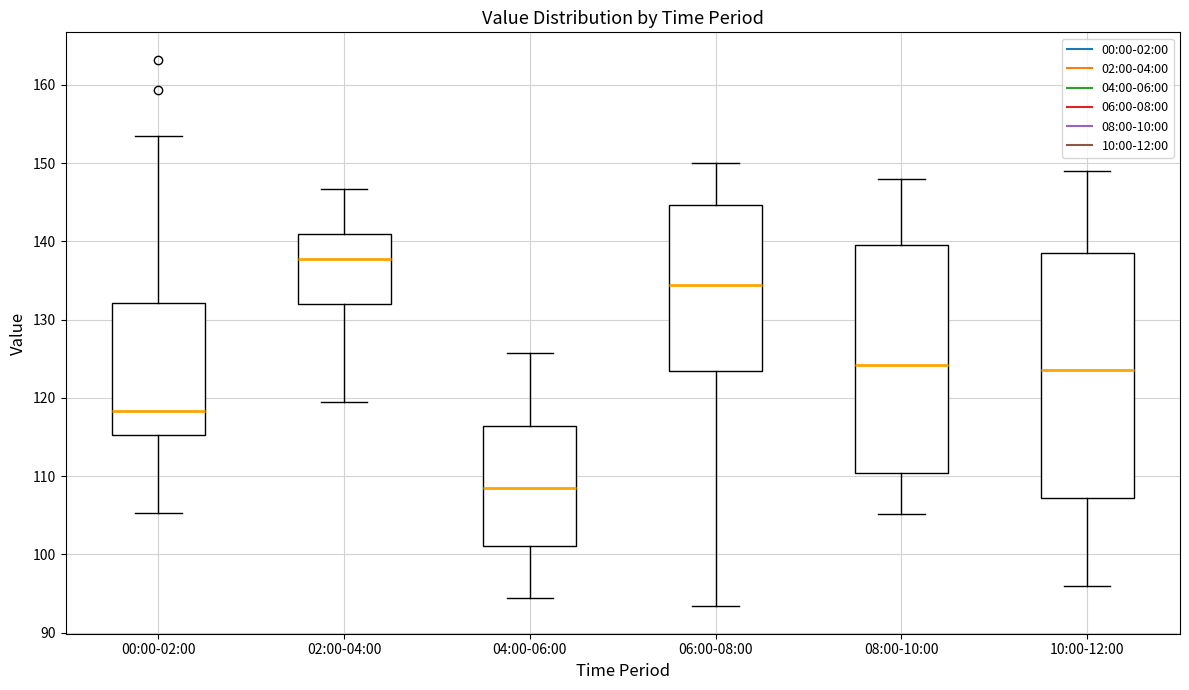

Where does the upper whisker of the box for 02:00-04:00 end on the y-axis? The values are not printed on the chart, so give them approximately, as read against the axis.

147